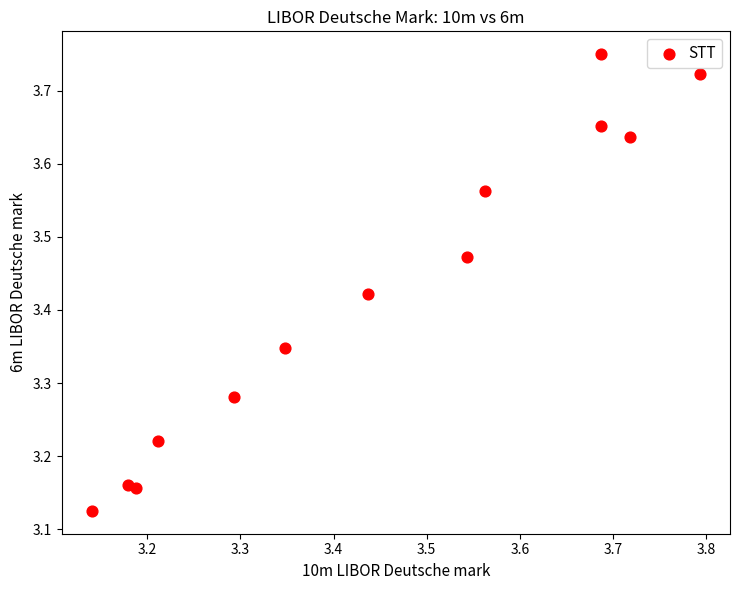

What is the range of Y values (max minus min)?

0.6